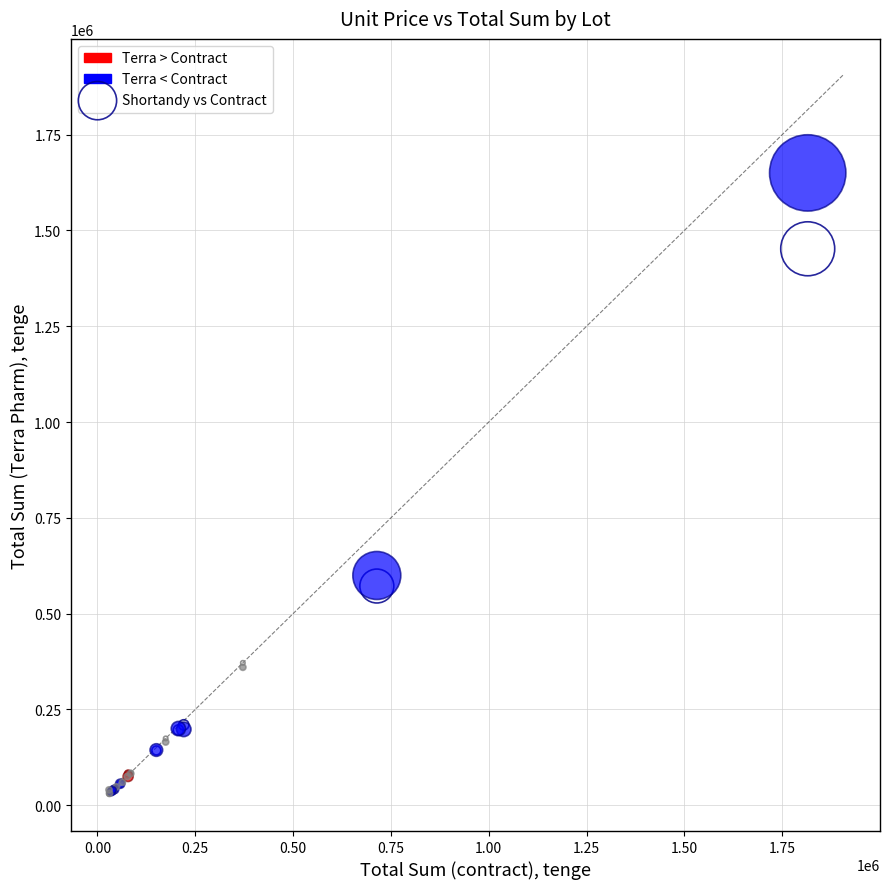

Across all series, what Y value is closest to 839780?

599500